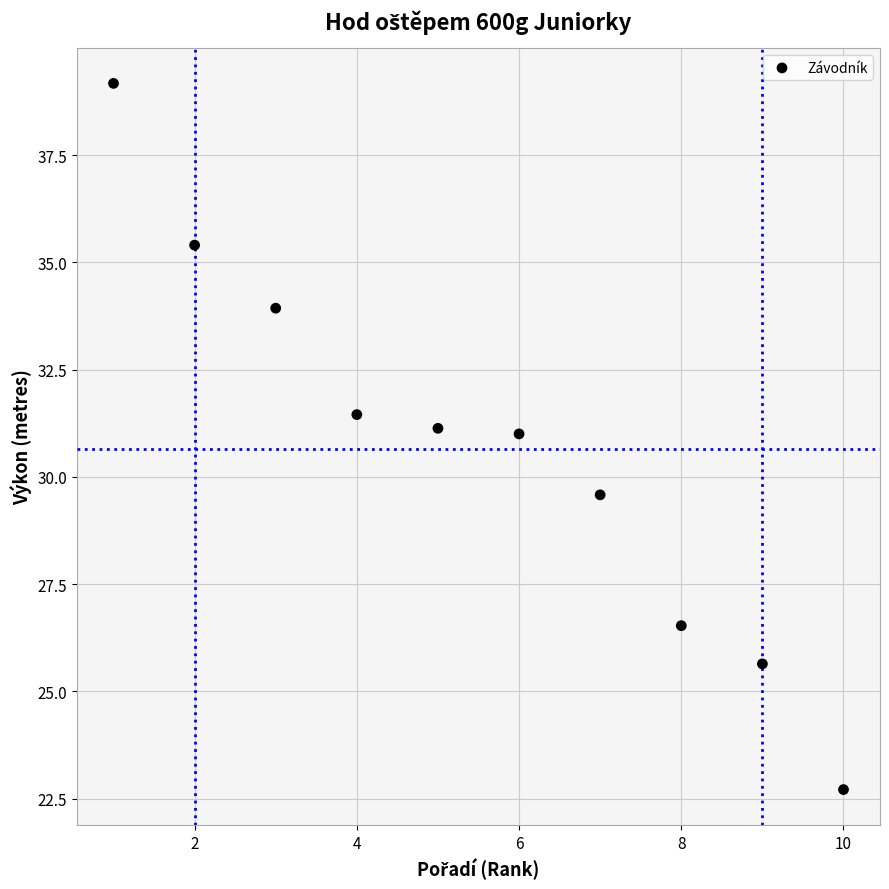

What Y value in the scatter plot is closest to 30?

29.6